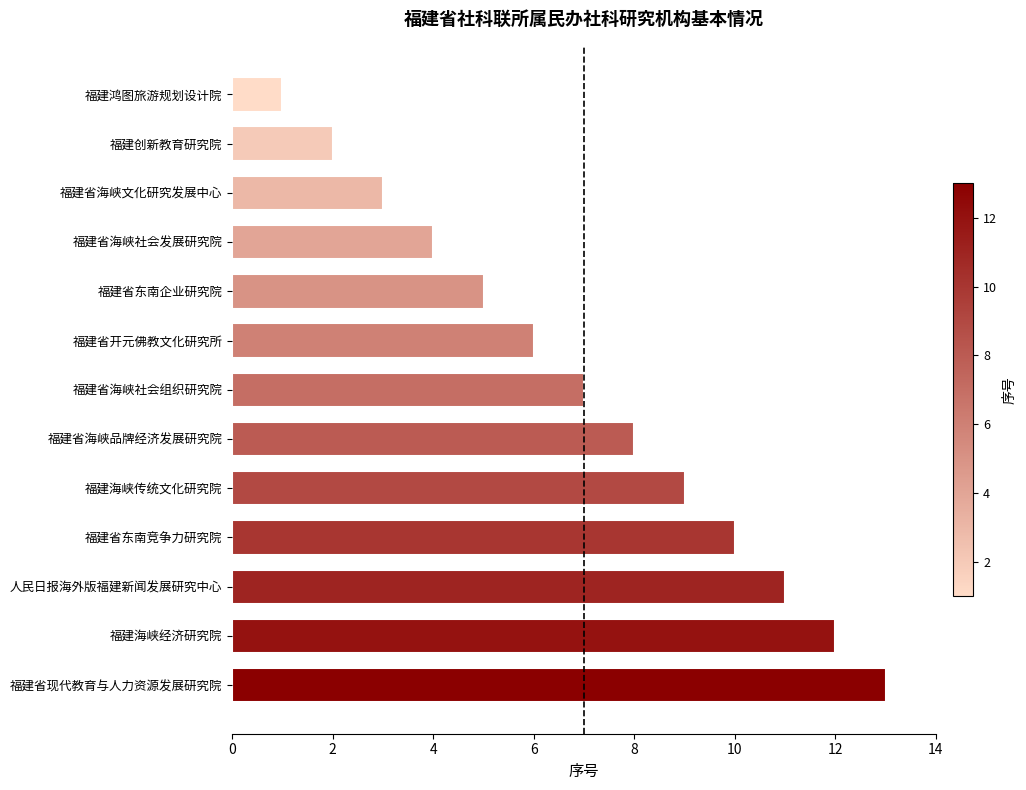

How many data points does each series have?

13